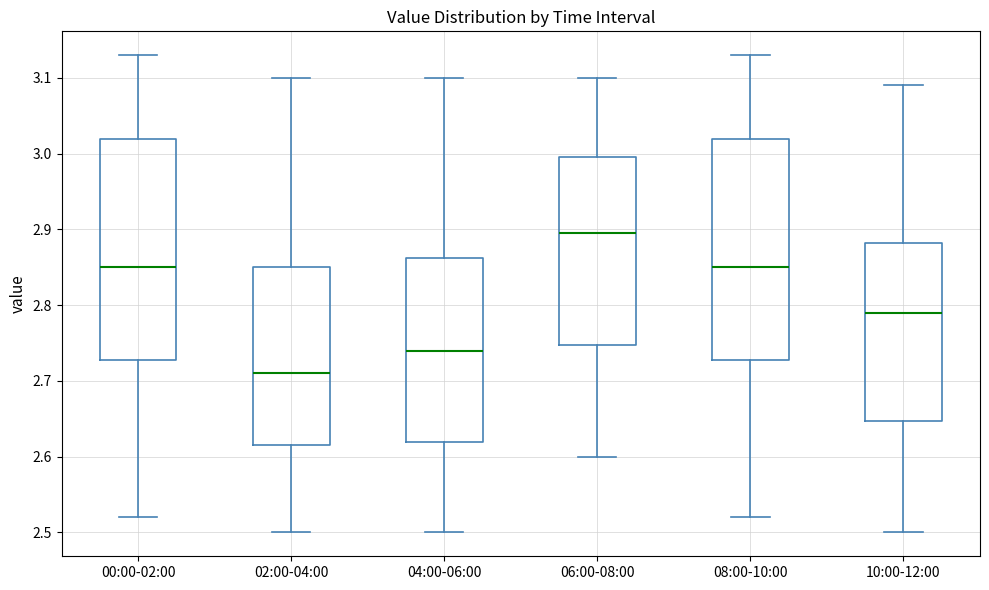

Reading left to right, transcribe this box plot: for each box, give where its median line is, the range the box spans, and where its two whiskers end, as read against the y-axis. The values are not printed on the chart, so give them approximately, as read against the axis.

00:00-02:00: median 2.85, box 2.73 to 3.02, whiskers 2.52 to 3.13
02:00-04:00: median 2.71, box 2.62 to 2.85, whiskers 2.50 to 3.10
04:00-06:00: median 2.74, box 2.62 to 2.86, whiskers 2.50 to 3.10
06:00-08:00: median 2.90, box 2.75 to 3.00, whiskers 2.60 to 3.10
08:00-10:00: median 2.85, box 2.73 to 3.02, whiskers 2.52 to 3.13
10:00-12:00: median 2.79, box 2.65 to 2.88, whiskers 2.50 to 3.09